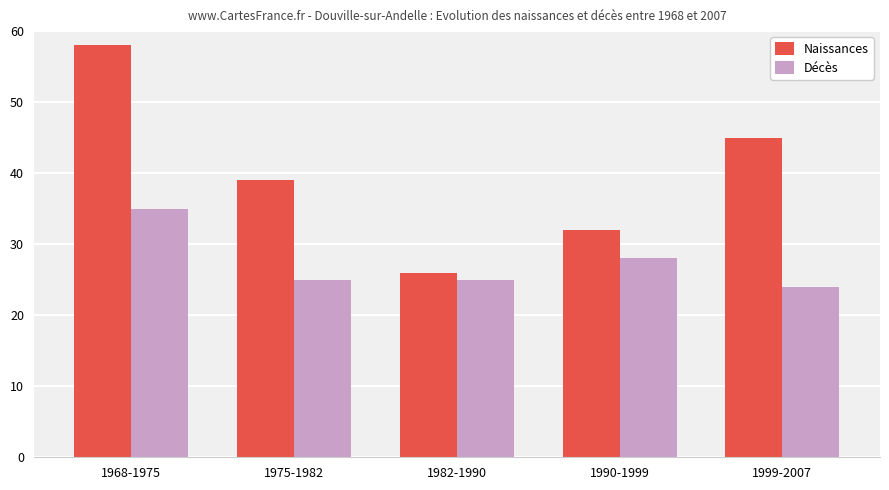

How many groups of bars are there?

5